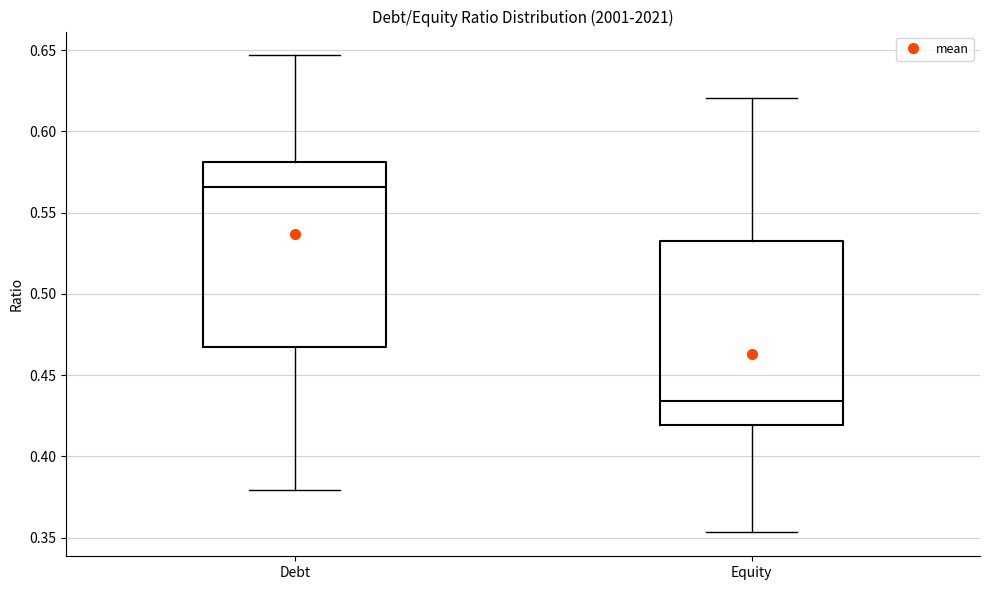

Reading left to right, read every box against the y-axis: the position of its median line, the range the box covers, and the ends of its whiskers. The values are not printed on the chart, so give them approximately, as read against the axis.

Debt: median 0.565, box 0.470 to 0.580, whiskers 0.380 to 0.645
Equity: median 0.435, box 0.420 to 0.530, whiskers 0.355 to 0.620